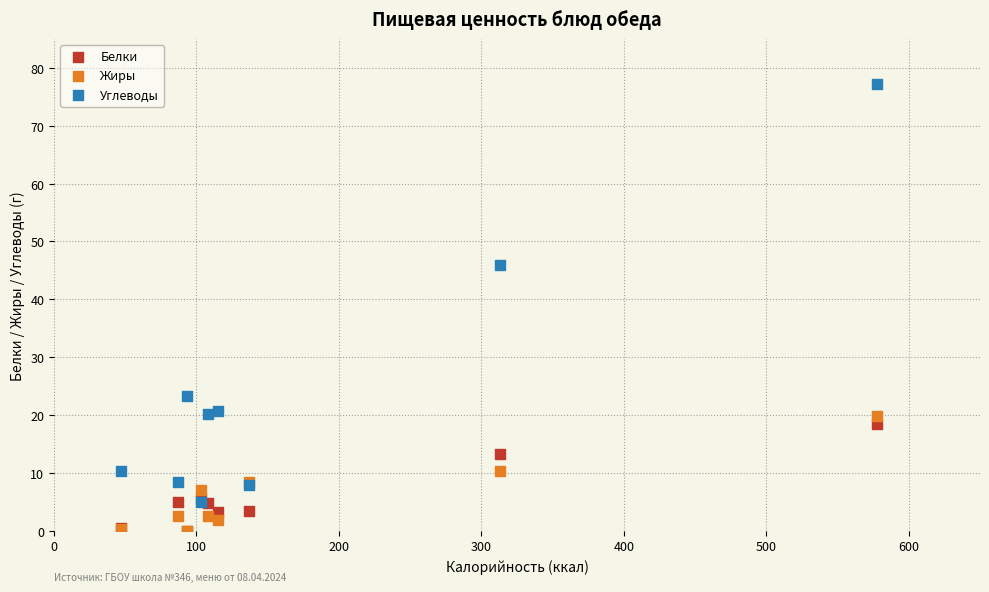

Across all series, what Y value is closest to 38?

46.0